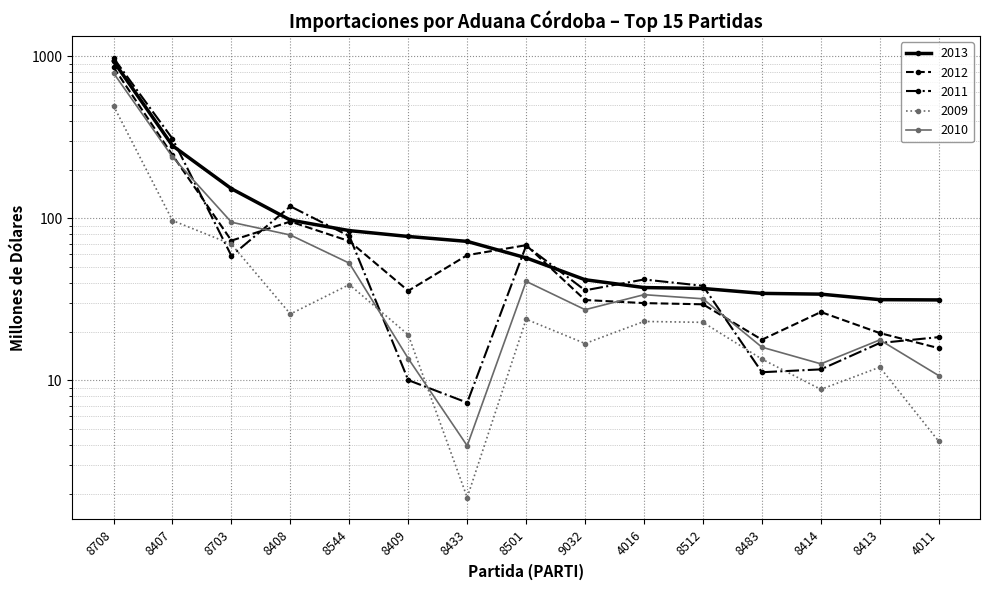

How many times do 2012 and 2010 cross each other?

4